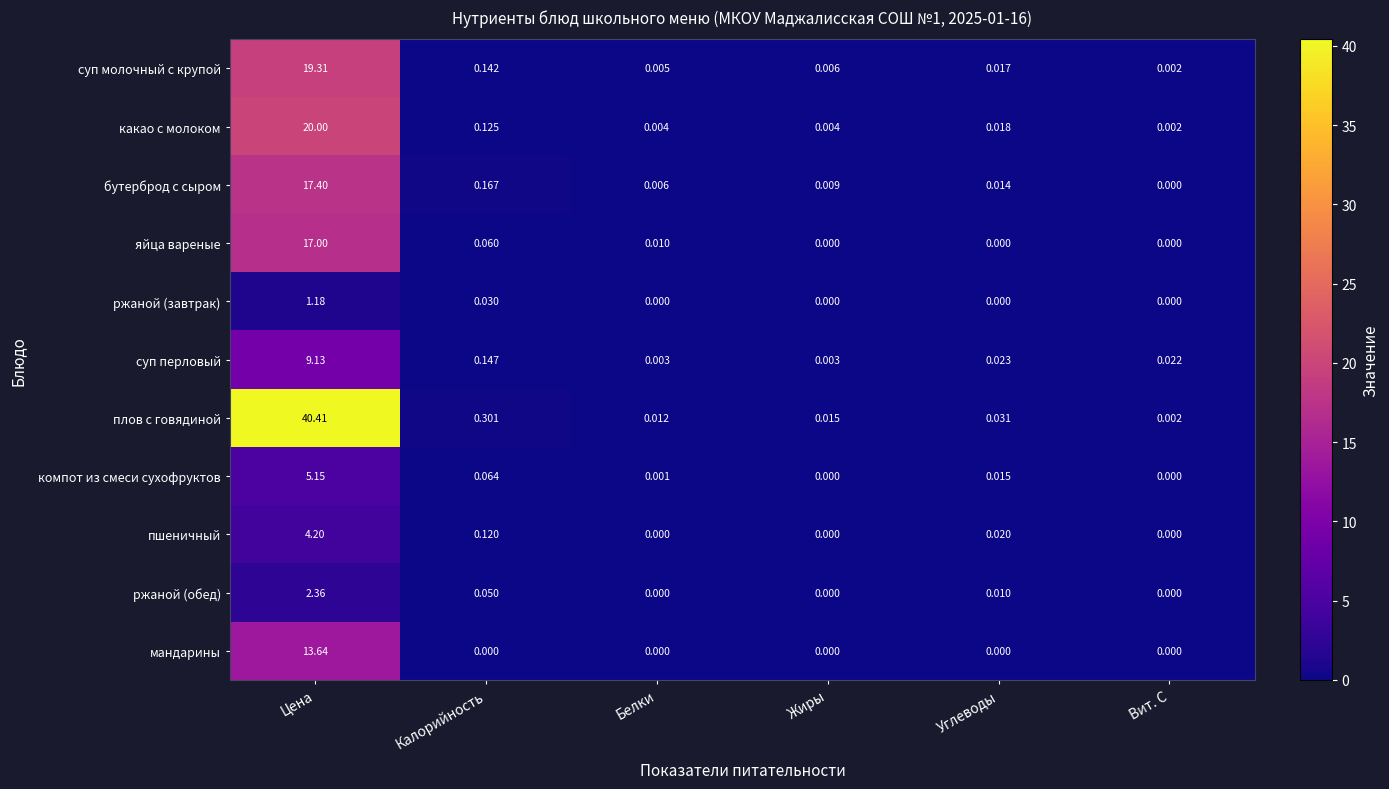

Where is суп молочный с крупой nearest to the value 9?

Калорийность